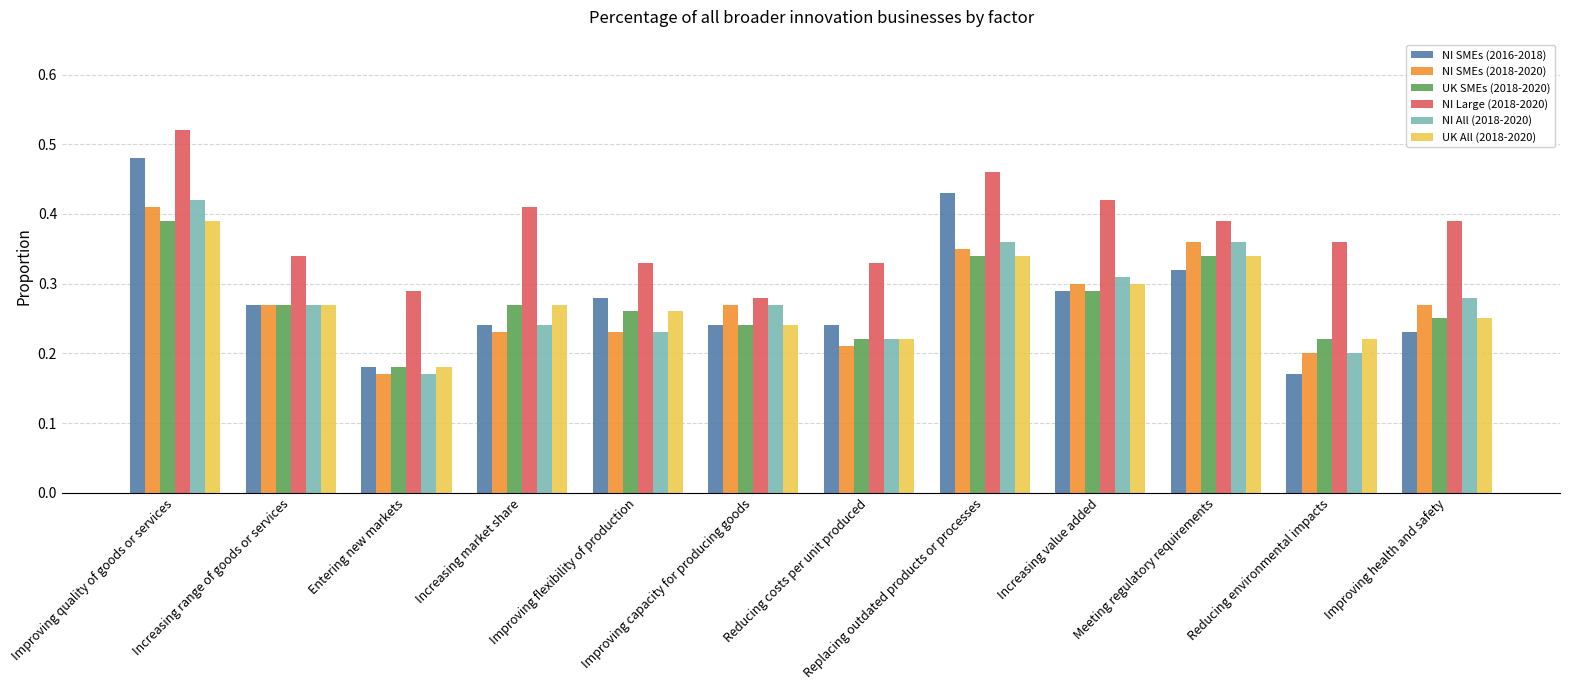

Count the number of categories in the chart.

12